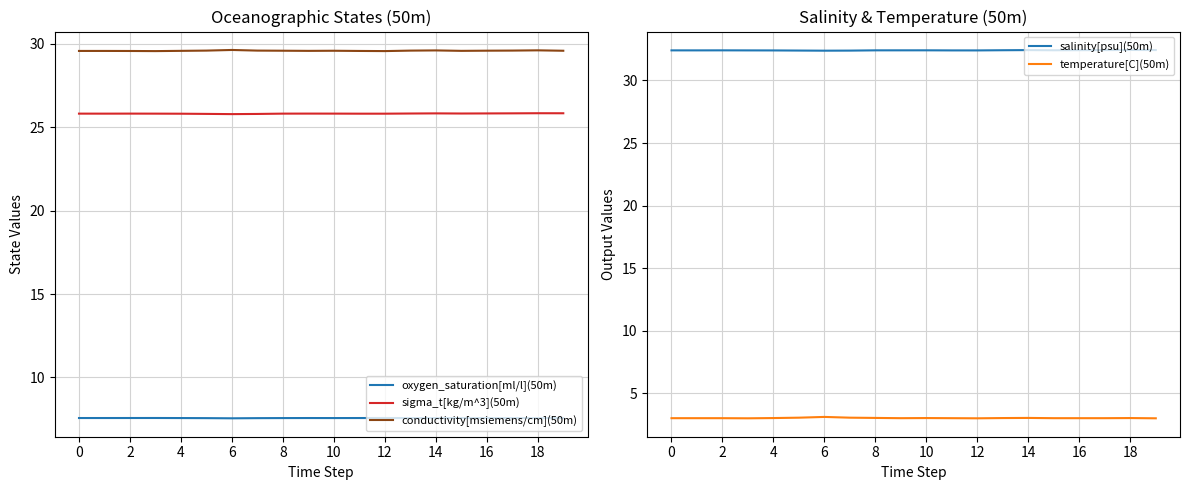

What are all the series names shown in the legend?

oxygen_saturation[ml/l](50m), sigma_t[kg/m^3](50m), conductivity[msiemens/cm](50m), salinity[psu](50m), temperature[C](50m)